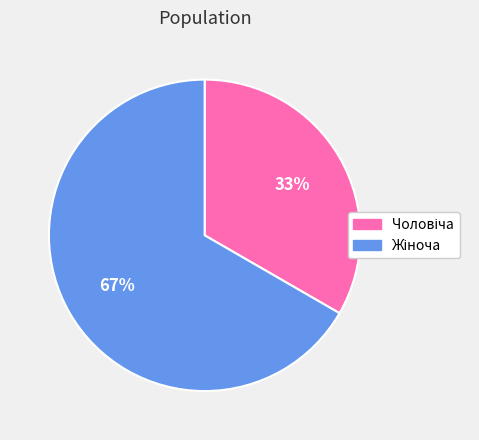

Is there a majority slice in this chart?

Yes